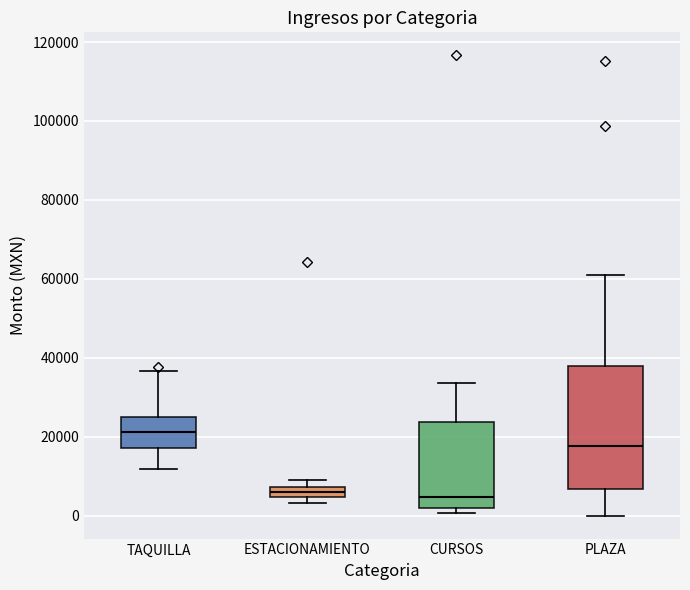

Which box's median line is the highest?

TAQUILLA